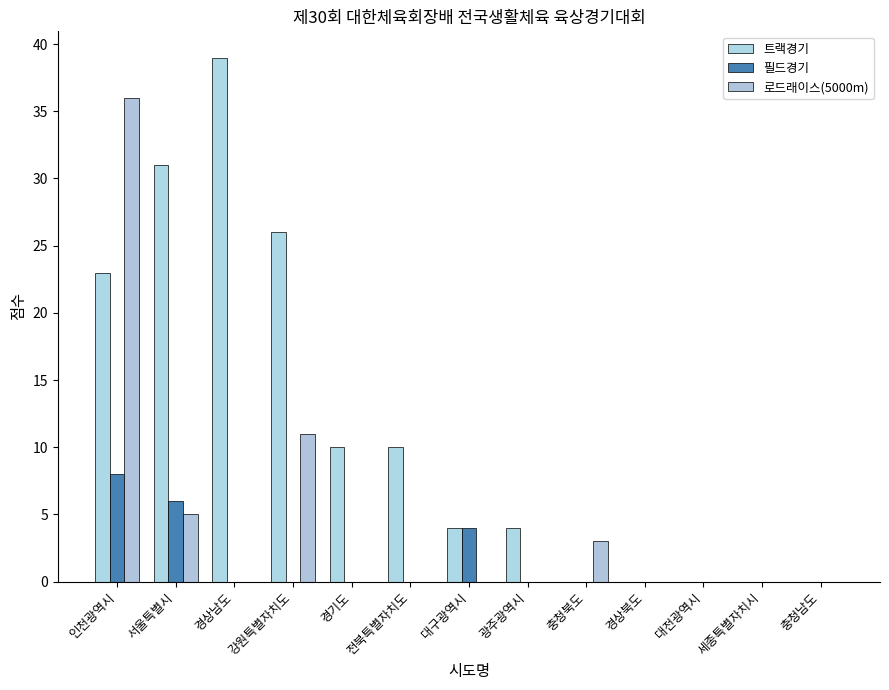

What is the sum of all 필드경기 values?

18